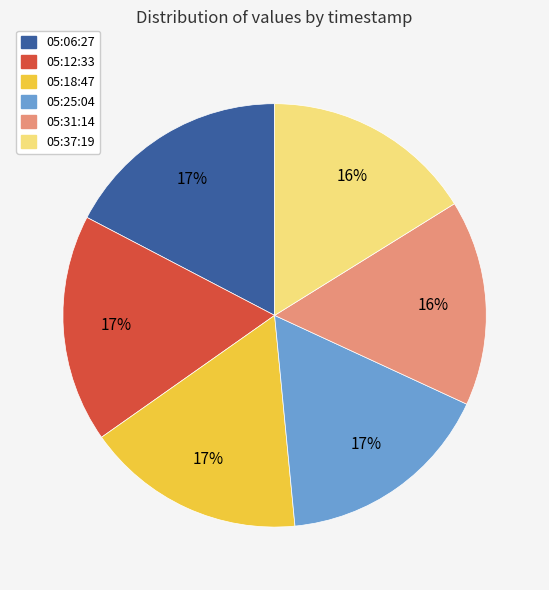

Is there a majority slice in this chart?

No